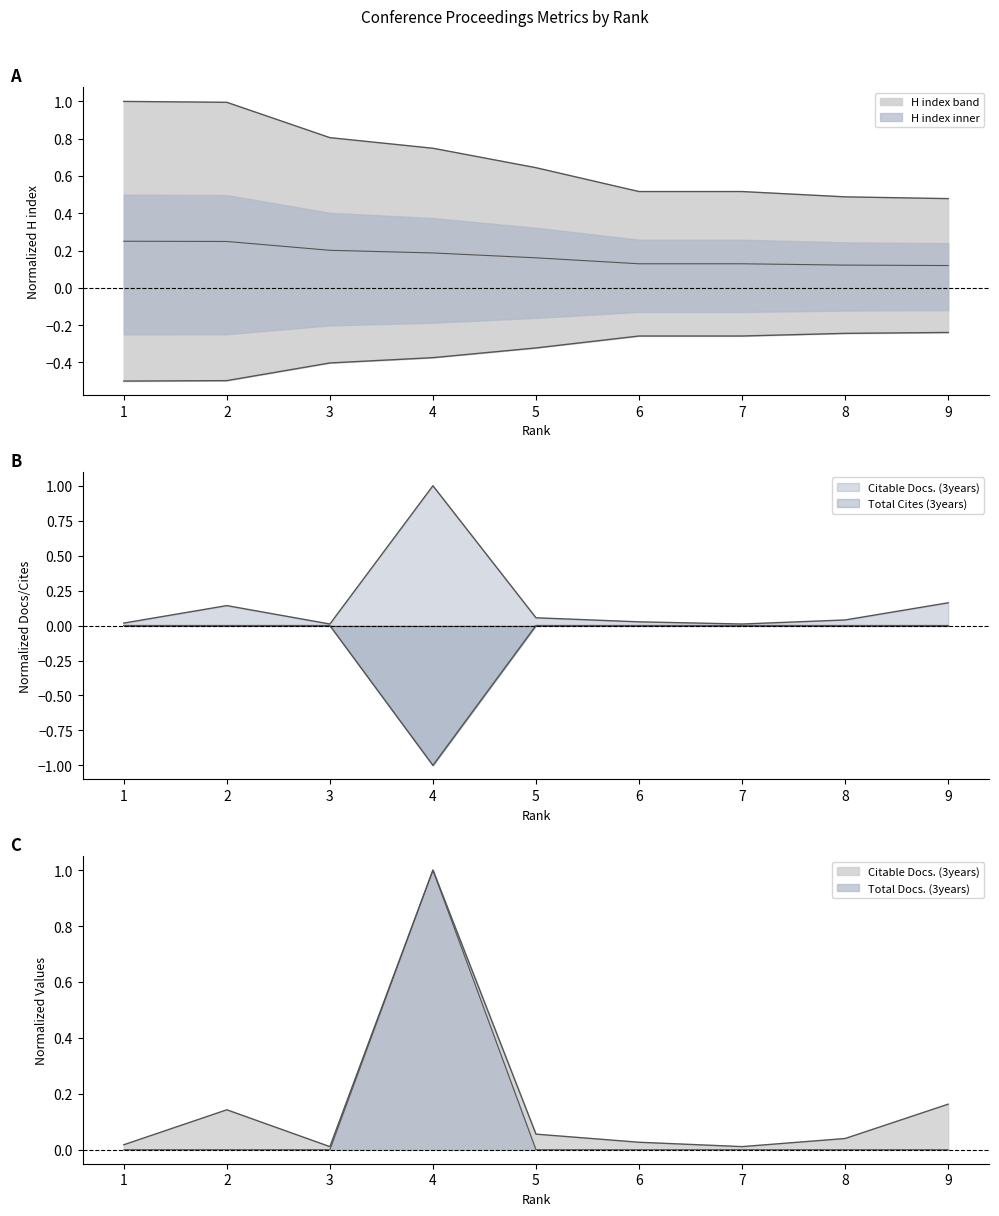

True or false: Total Docs. (3years) and Citable Docs. (3years) intersect in this chart.

False